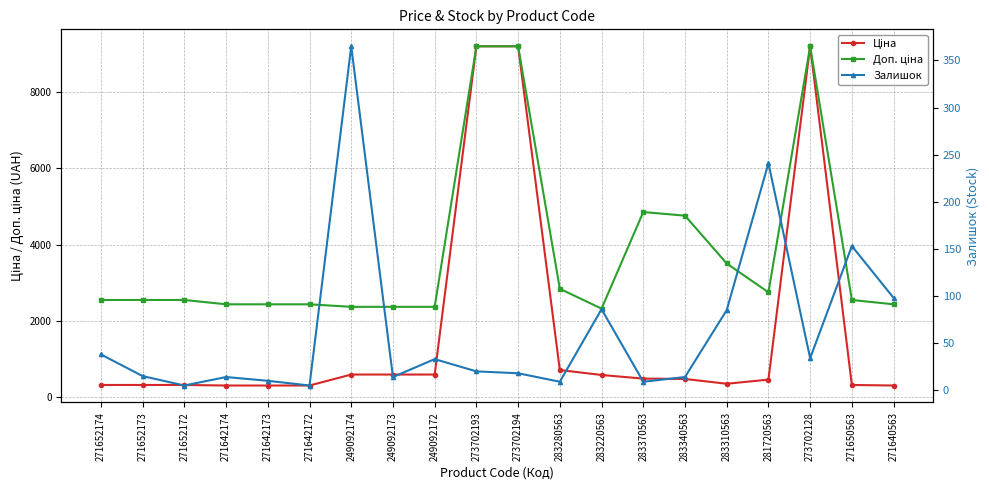

What is the difference between the maximum and minimum values in the Доп. ціна series?

6877.1